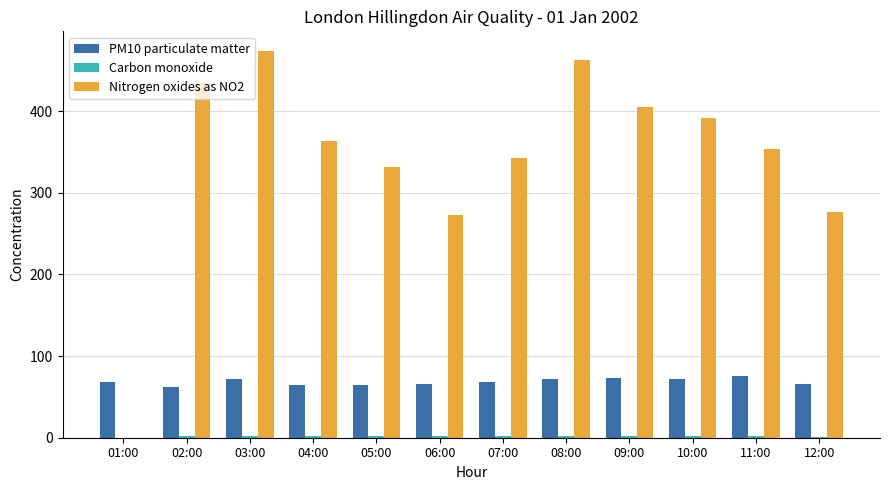

What is the maximum value shown in the chart?

474.0